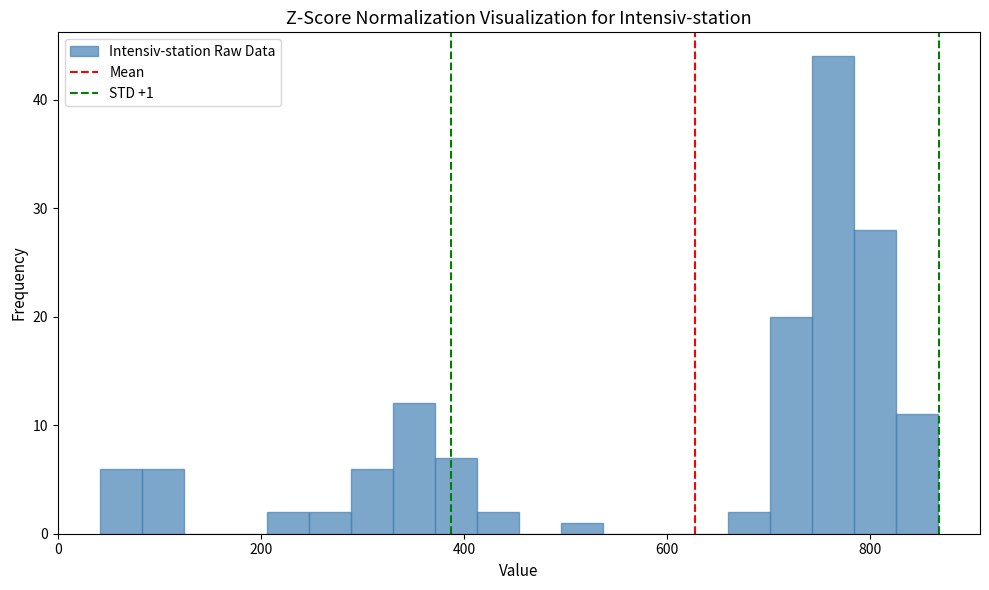

Read against the x-axis, roughly where is the centre of the tallest bar?

760